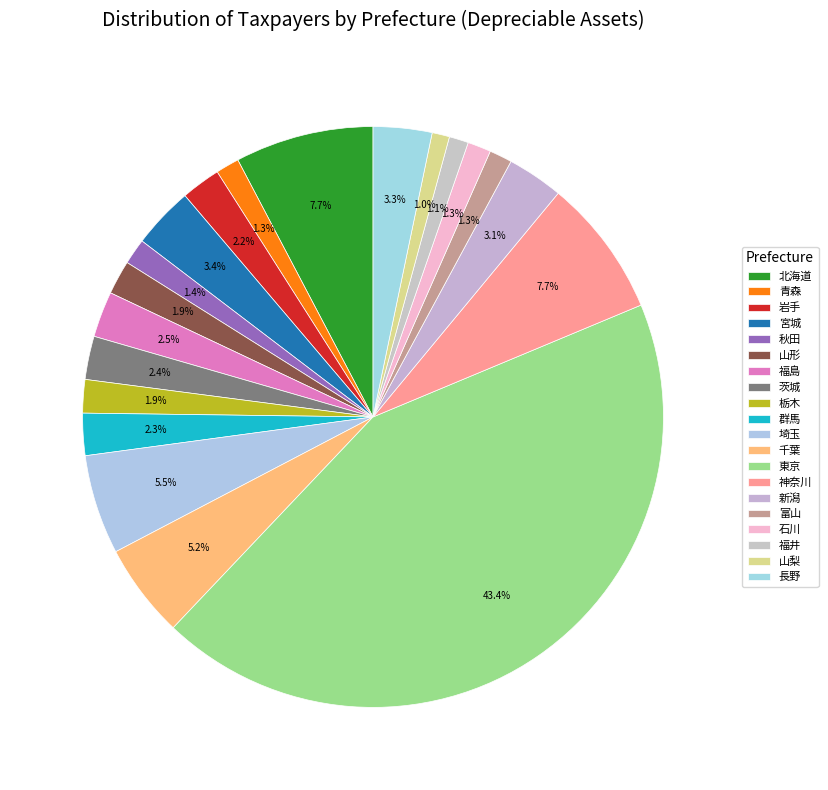

How many slices are in this pie chart?

20